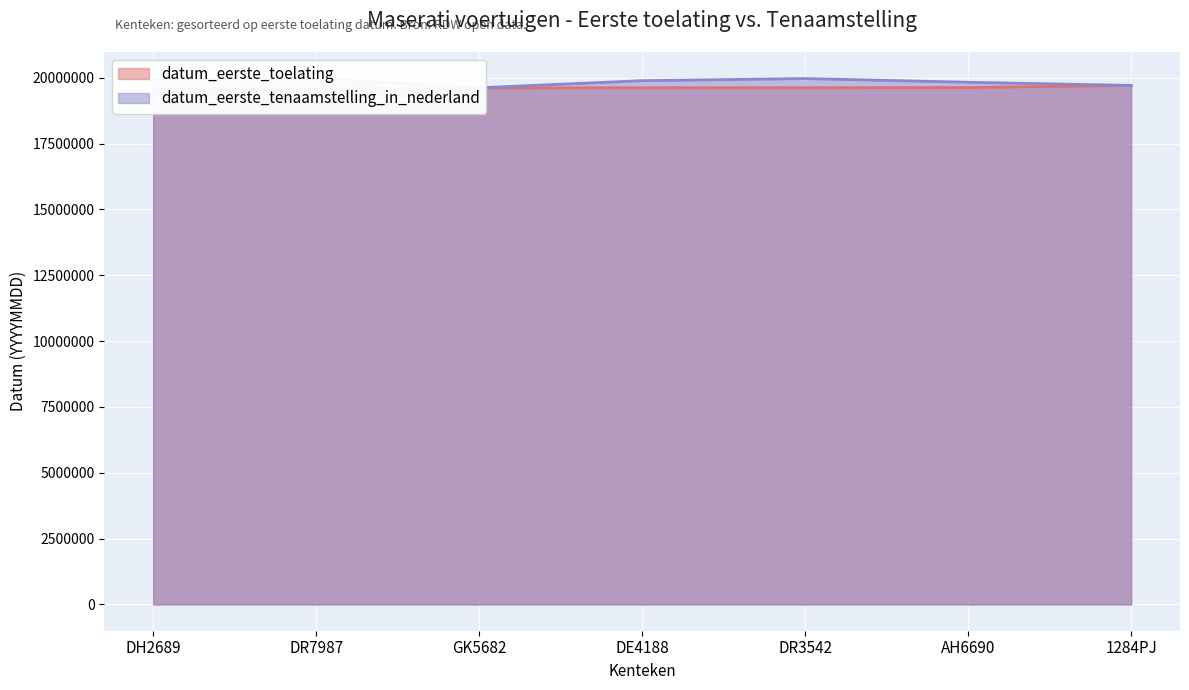

True or false: datum_eerste_toelating has more than 0 points higher than both neighbors.

True